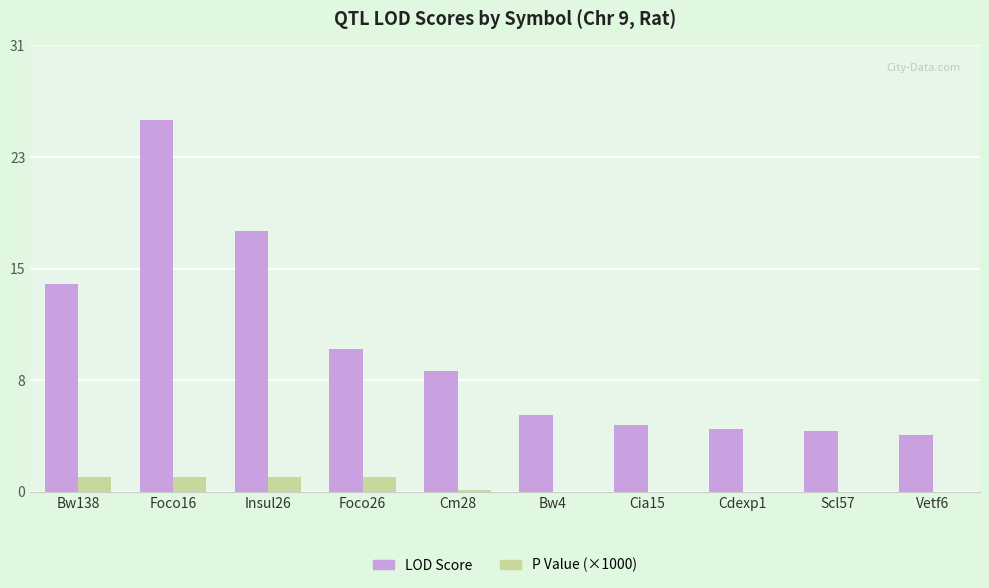

Is it true that P Value (×1000) equals 0.7 at Bw4?

False